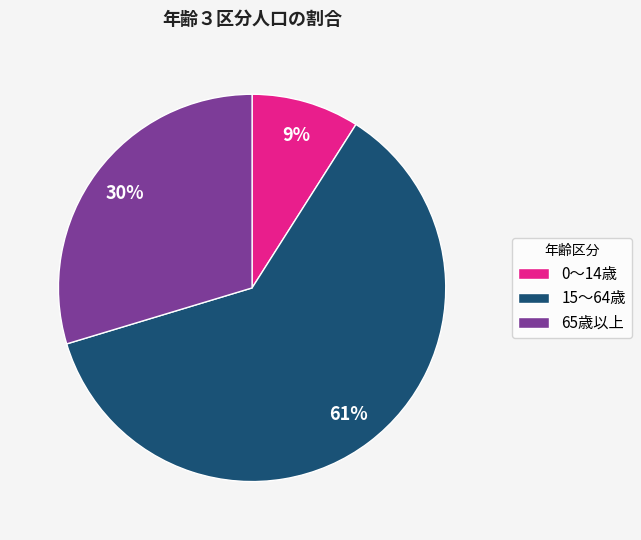

True or false: 0～14歳 accounts for 1% of the total.

False